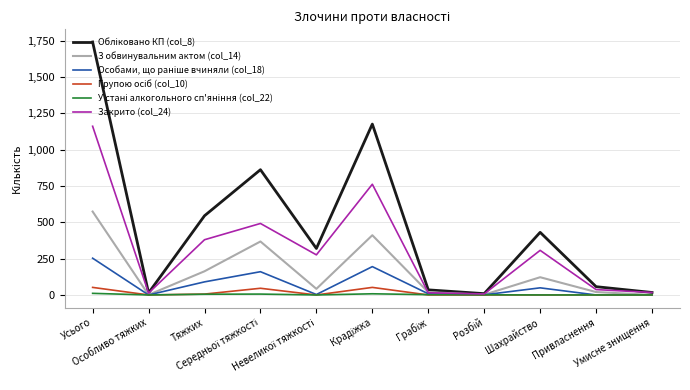

What is the maximum value shown in the chart?

1741